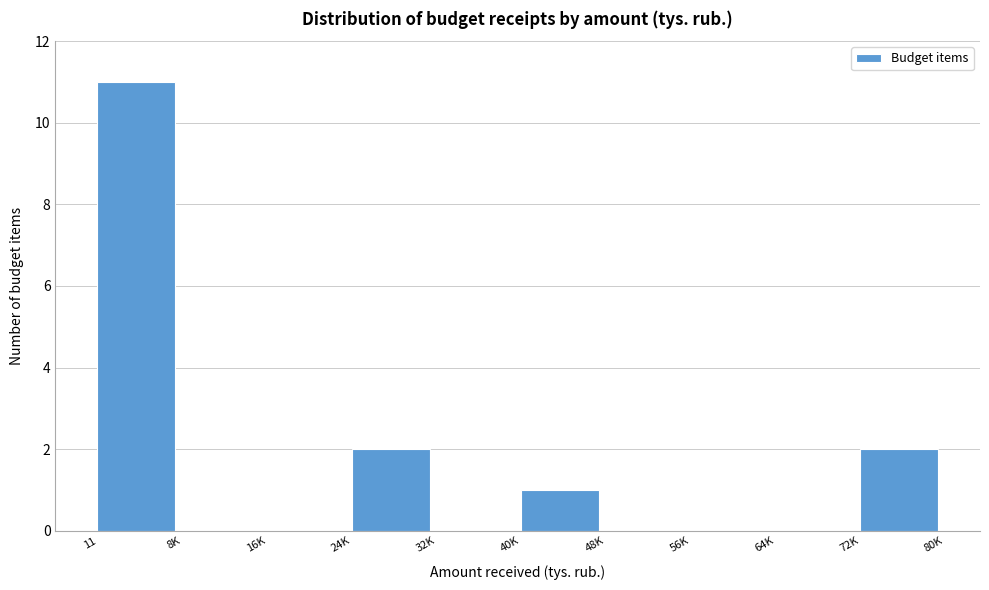

Reading left to right, transcribe all the data shown in this chart.

11=11	8K=0	16K=0	24K=2	32K=0	40K=1	48K=0	56K=0	64K=0	72K=2